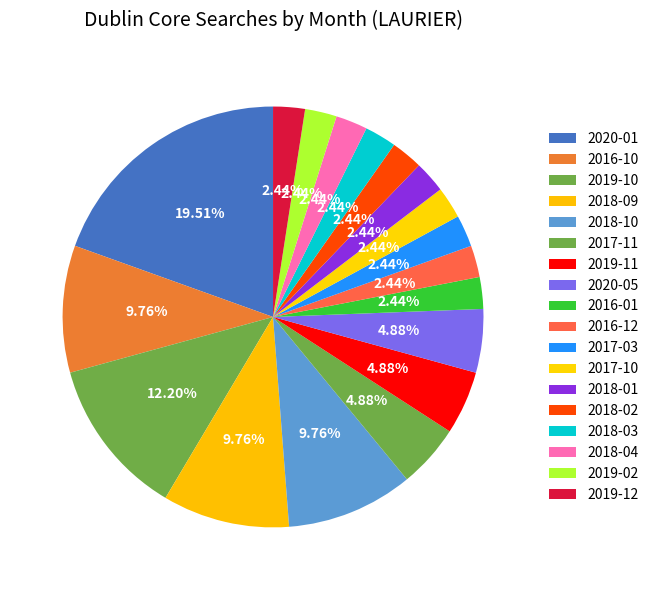

Does 2018-02 account for over 50% of the chart?

No